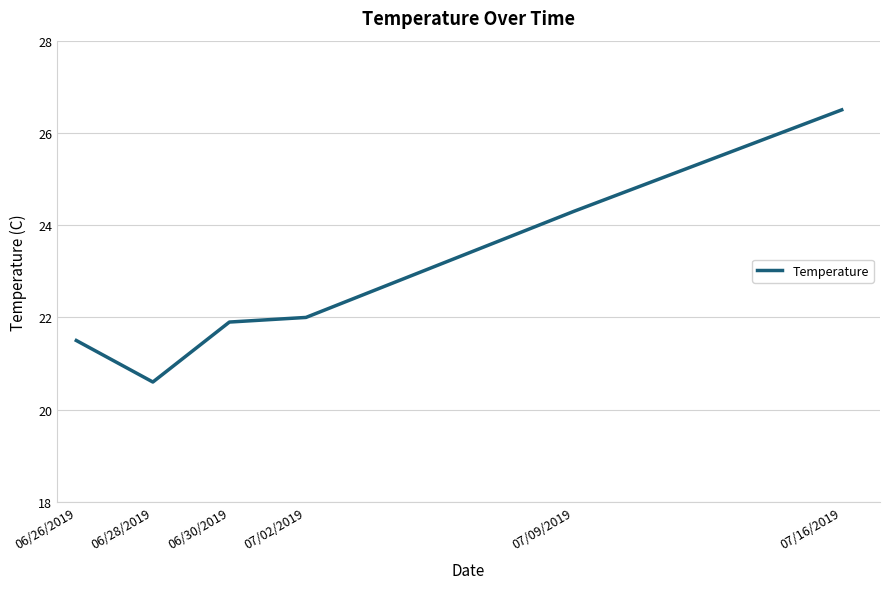

What is the difference between the values at 07/09/2019 and 07/02/2019?

2.3